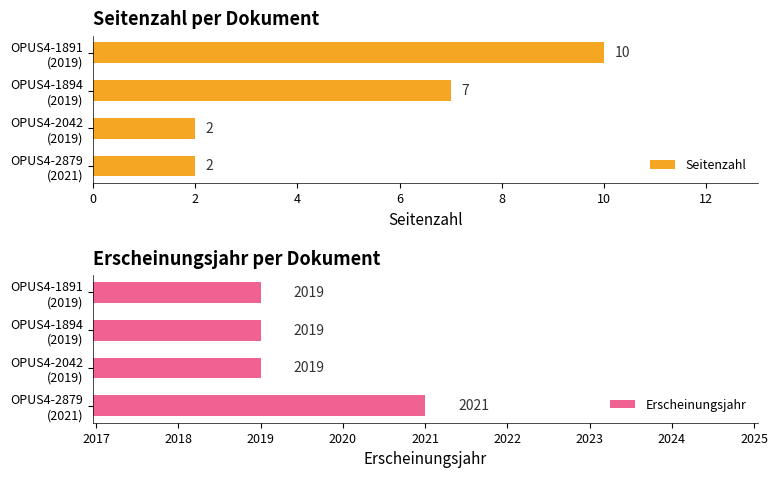

What is the value of the Erscheinungsjahr bar at the 2nd from the left?

2019